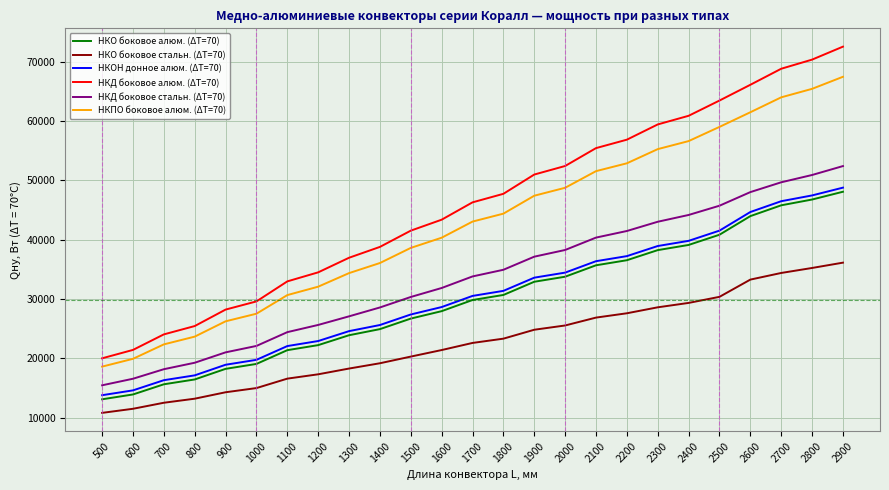

Does the chart have visible grid lines?

Yes